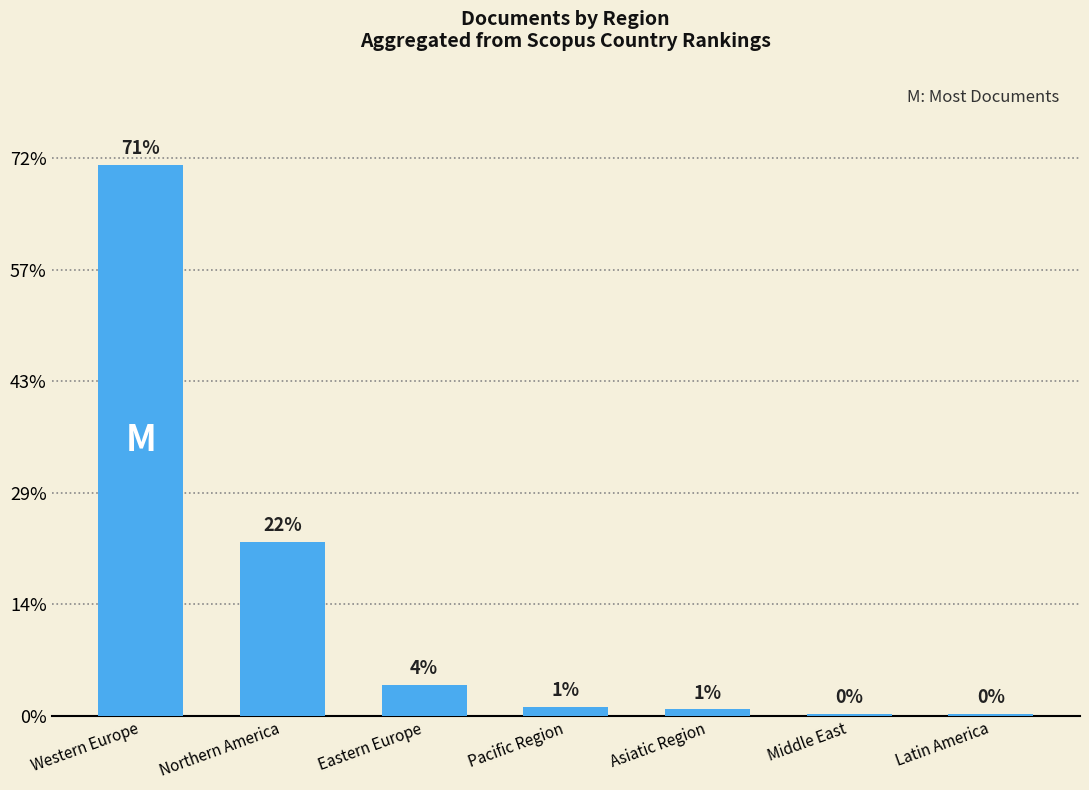

List the labels in order of value, largest first.

Western Europe, Northern America, Eastern Europe, Pacific Region, Asiatic Region, Middle East, Latin America